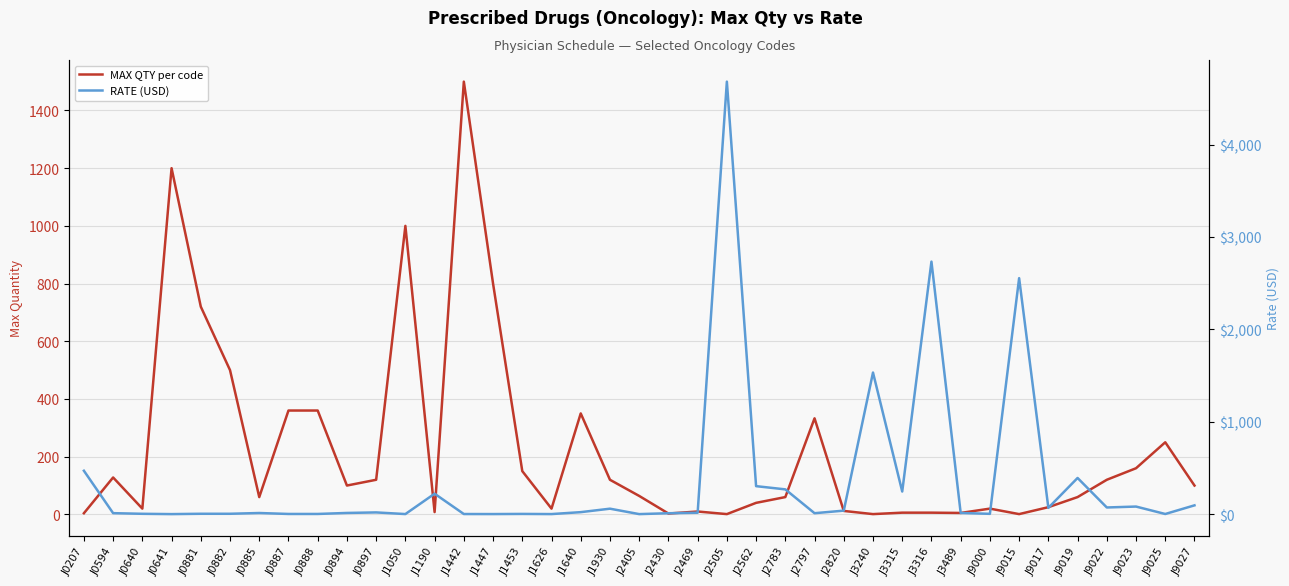

What is the sum of all RATE (USD) values?

13956.7